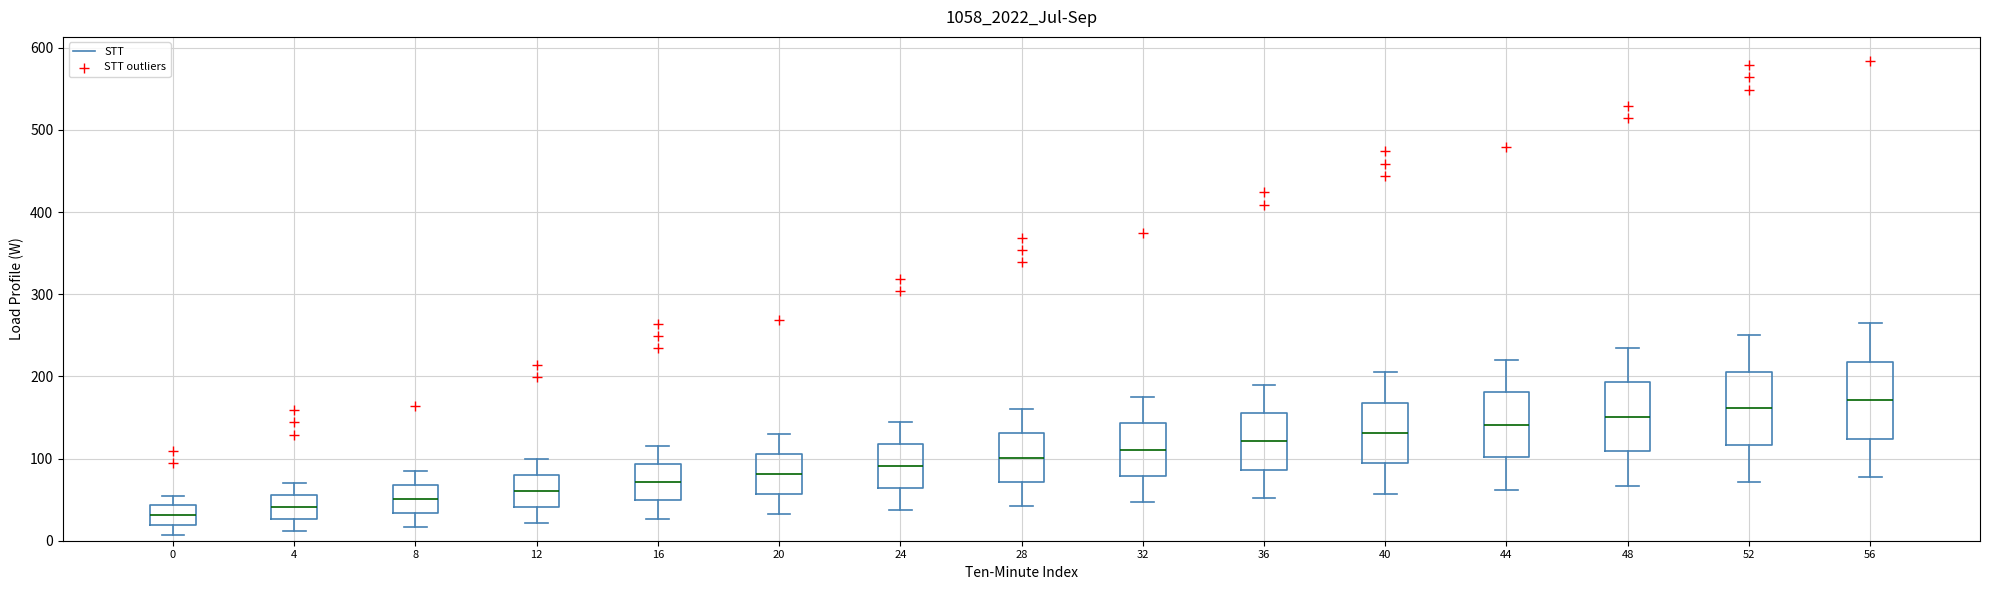

Reading left to right, read every box against the y-axis: the position of its median line, the range the box covers, and the ends of its whiskers. The values are not printed on the chart, so give them approximately, as read against the axis.

0: median 30, box 20 to 40, whiskers 10 to 60
4: median 40, box 30 to 60, whiskers 10 to 70
8: median 50, box 30 to 70, whiskers 20 to 90
12: median 60, box 40 to 80, whiskers 20 to 100
16: median 70, box 50 to 90, whiskers 30 to 120
20: median 80, box 60 to 110, whiskers 30 to 130
24: median 90, box 60 to 120, whiskers 40 to 150
28: median 100, box 70 to 130, whiskers 40 to 160
32: median 110, box 80 to 140, whiskers 50 to 180
36: median 120, box 90 to 160, whiskers 50 to 190
40: median 130, box 90 to 170, whiskers 60 to 210
44: median 140, box 100 to 180, whiskers 60 to 220
48: median 150, box 110 to 190, whiskers 70 to 240
52: median 160, box 120 to 210, whiskers 70 to 250
56: median 170, box 120 to 220, whiskers 80 to 270